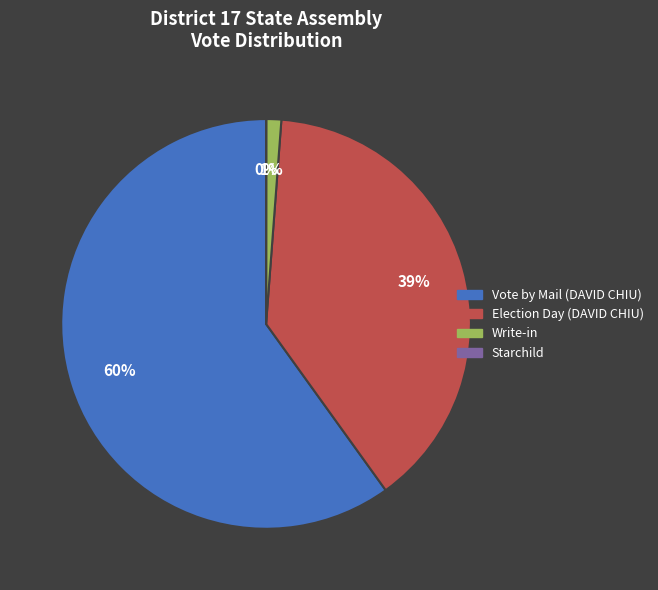

Does Election Day (DAVID CHIU) represent more than half of the total?

No